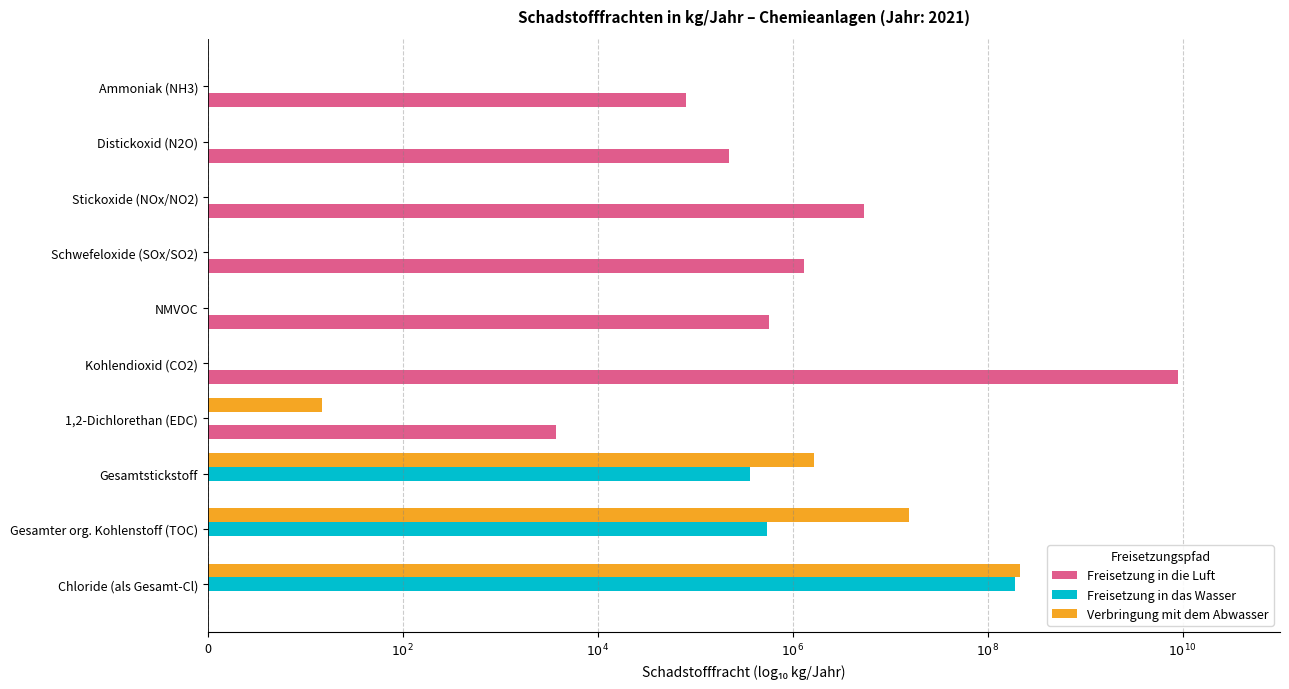

At which category is the sum across all series the highest?

Chloride (als Gesamt-Cl)